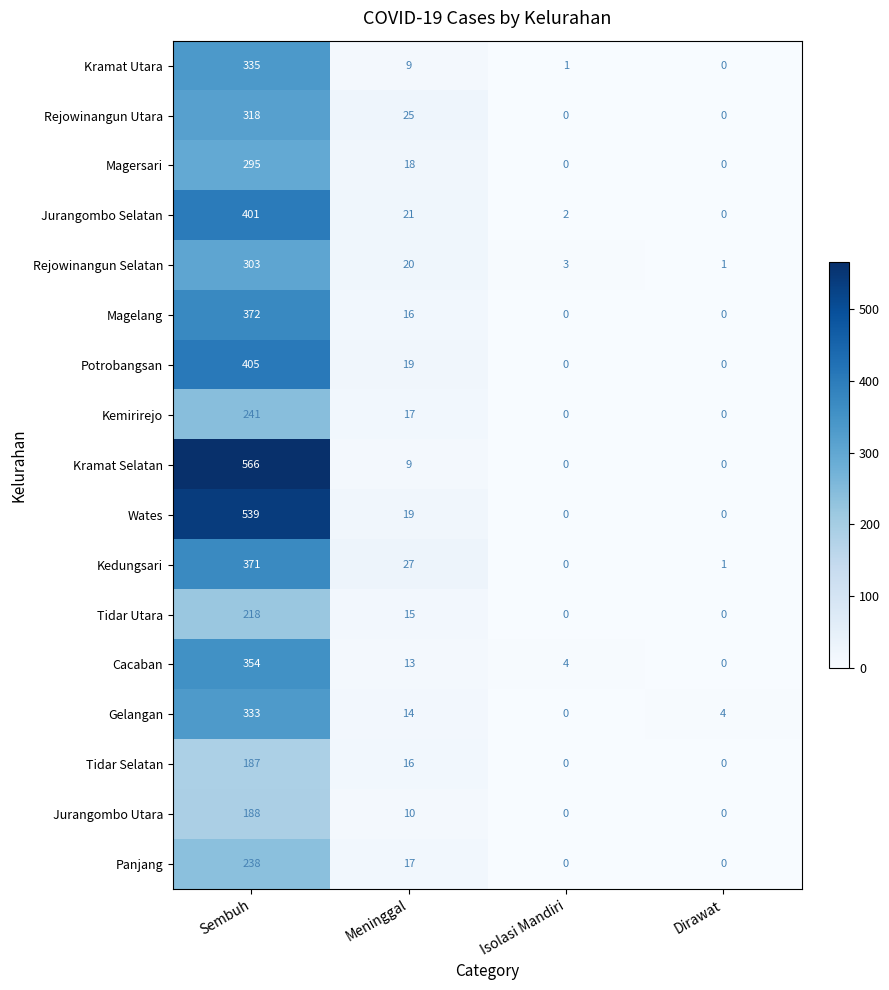

What is the total value across all series at Isolasi Mandiri?

10